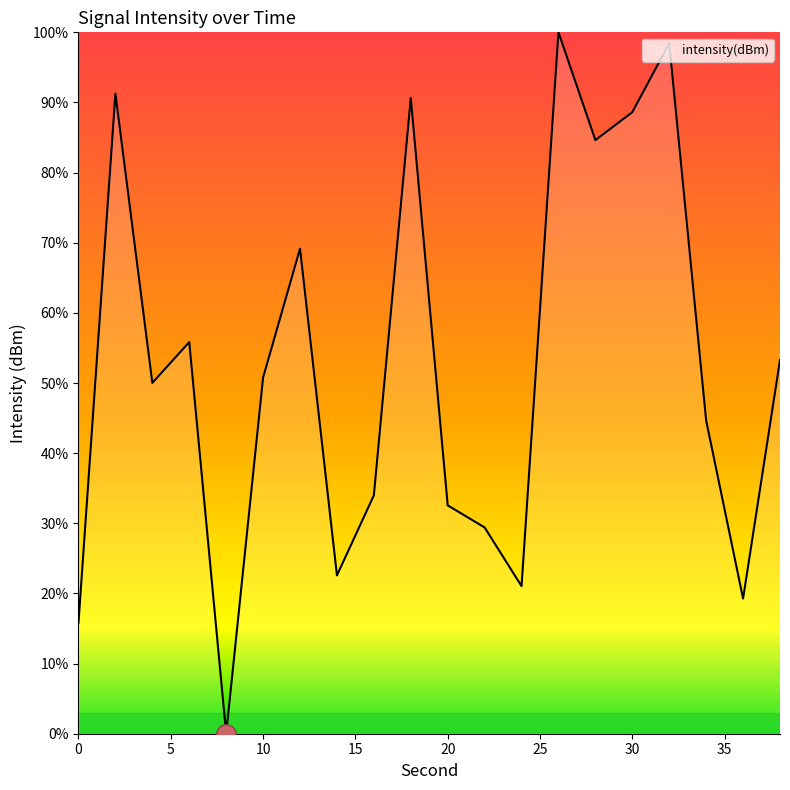

Count the number of data series in this chart.

1